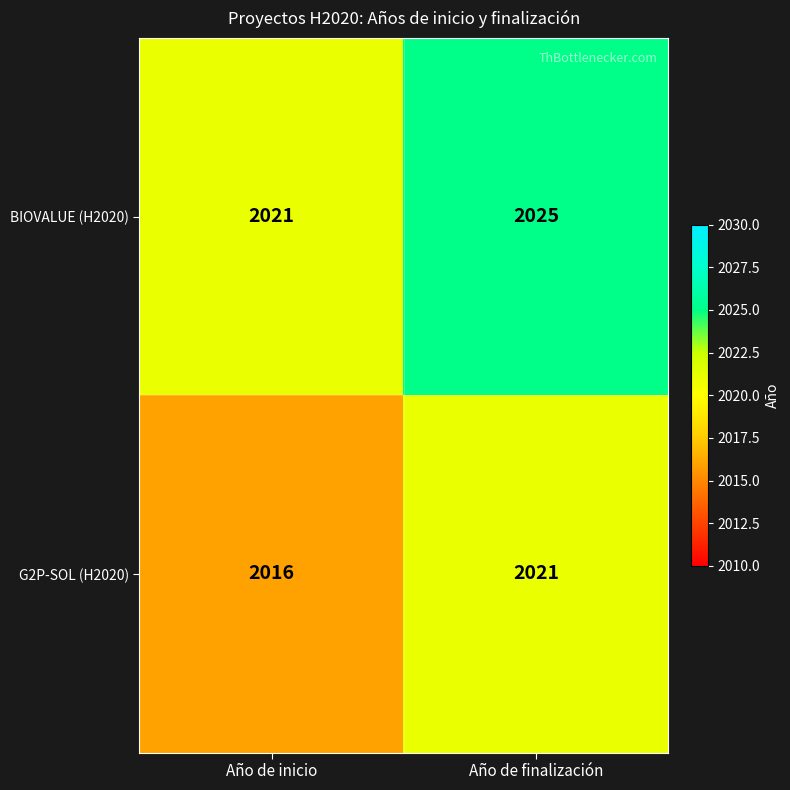

What is the minimum value for G2P-SOL (H2020)?

2016